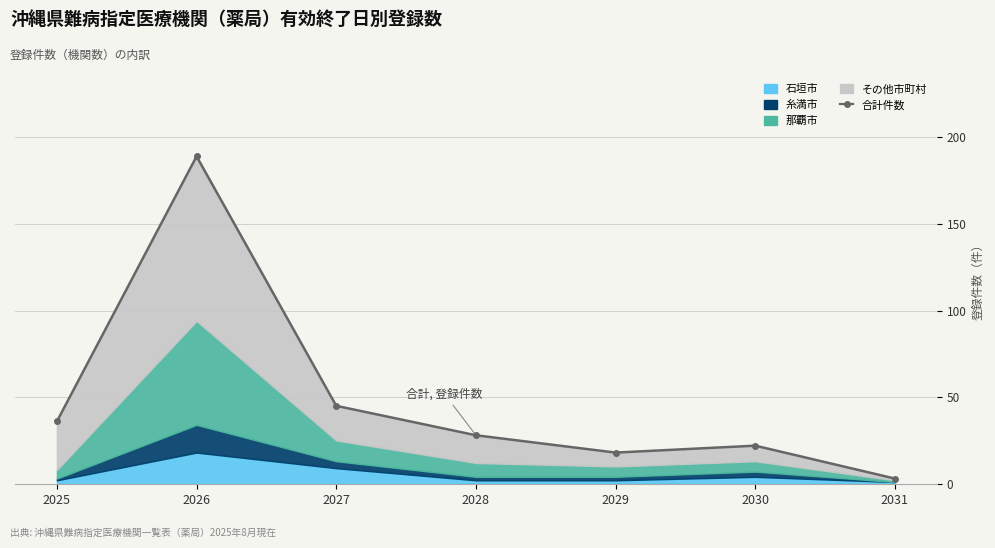

Where is the first local maximum?

2026